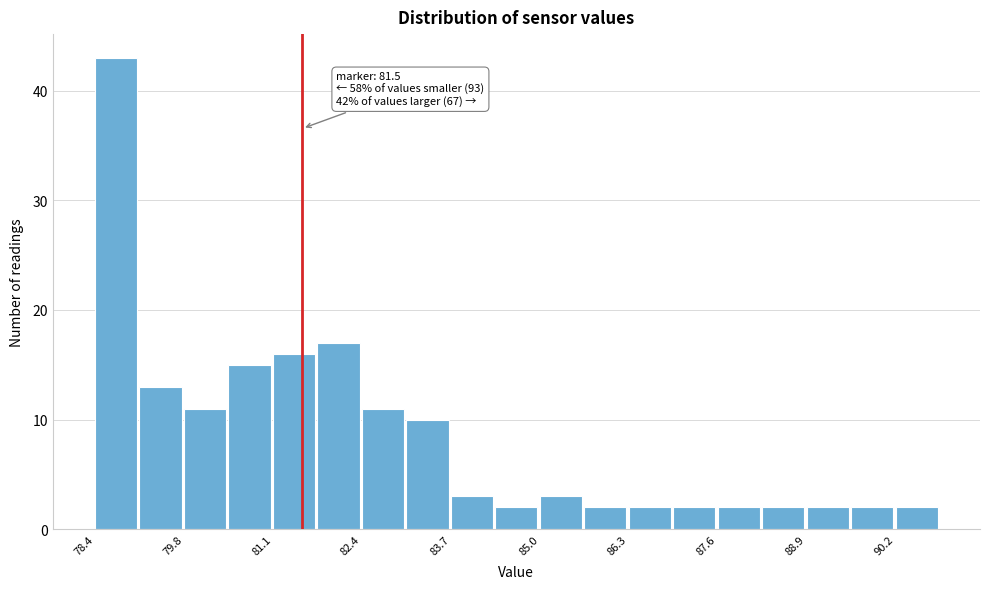

Read against the x-axis, roughly where is the centre of the tallest bar?

78.8